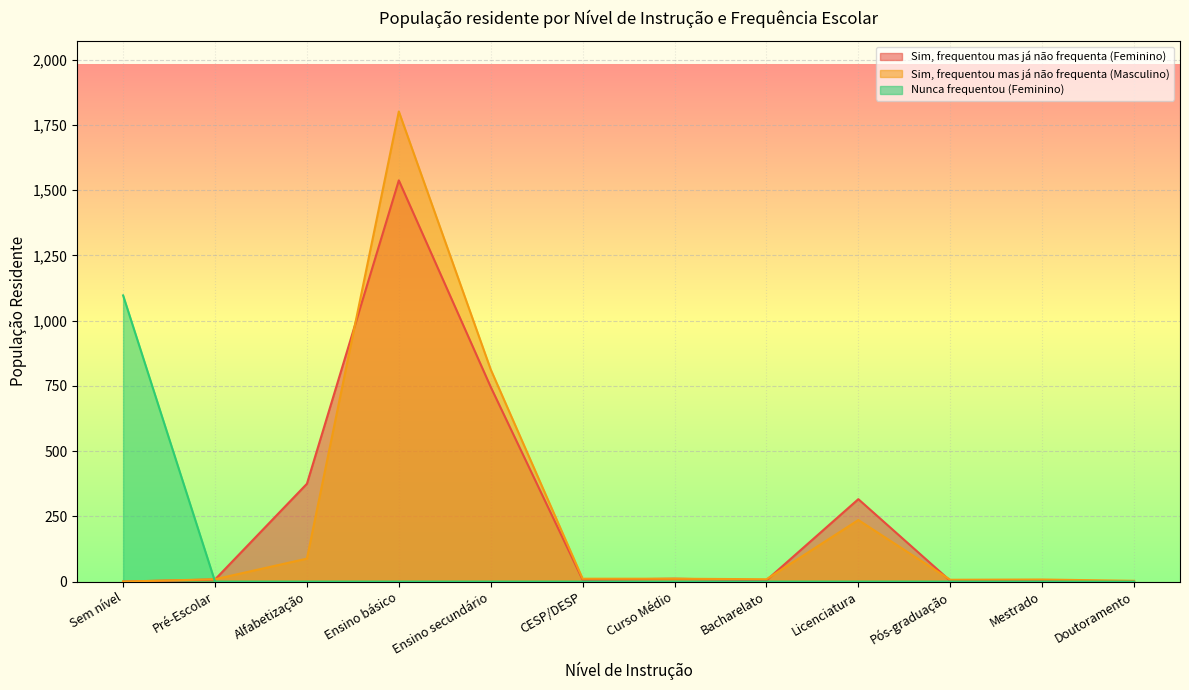

Reading left to right, list all the values displayed in this chart.

Sim, frequentou mas já não frequenta (Feminino): 0	8	375	1538	746	7	11	5	316	3	4	1
Sim, frequentou mas já não frequenta (Masculino): 0	9	88	1802	813	11	11	9	236	7	8	3
Nunca frequentou (Feminino): 1097	0	0	0	0	0	0	0	0	0	0	0